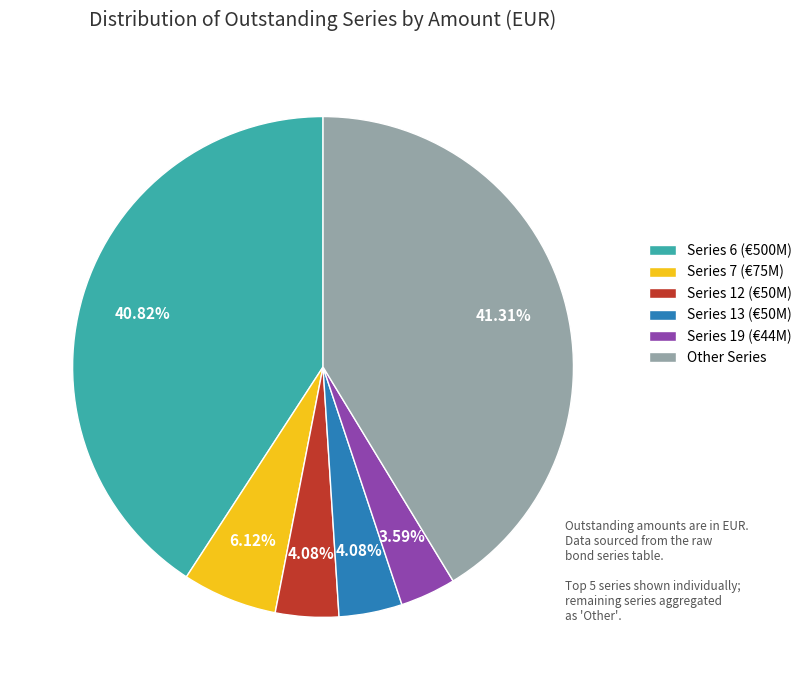

To the nearest percent, what is the average slice percentage?

17%